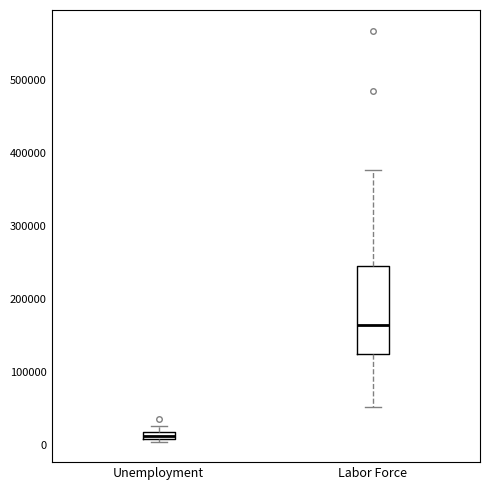

Comparing the boxes themselves (not the whiskers), which one is the tallest?

Labor Force